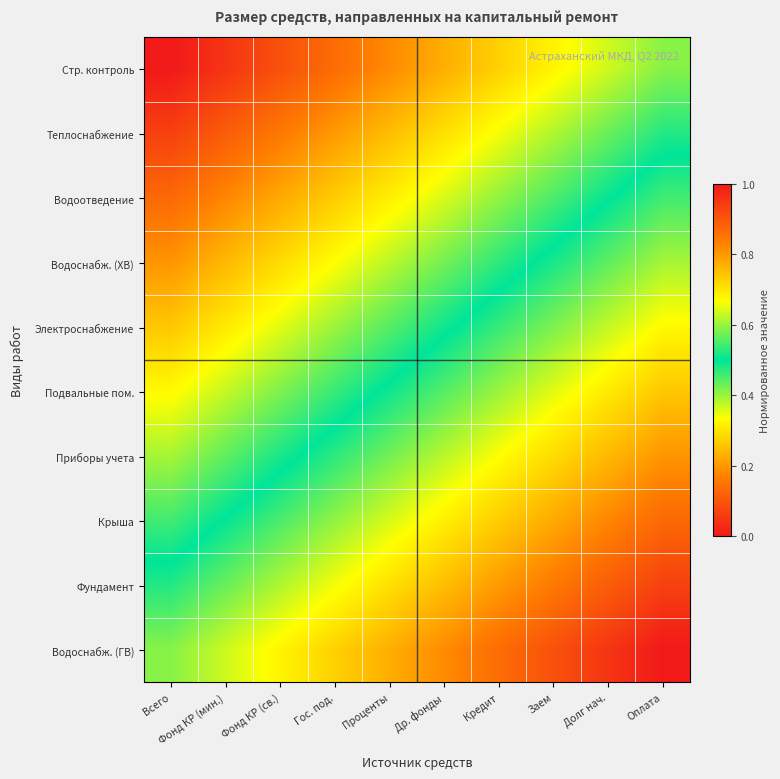

Between Проценты and Долг нач., which series saw the biggest shift?

Фундамент